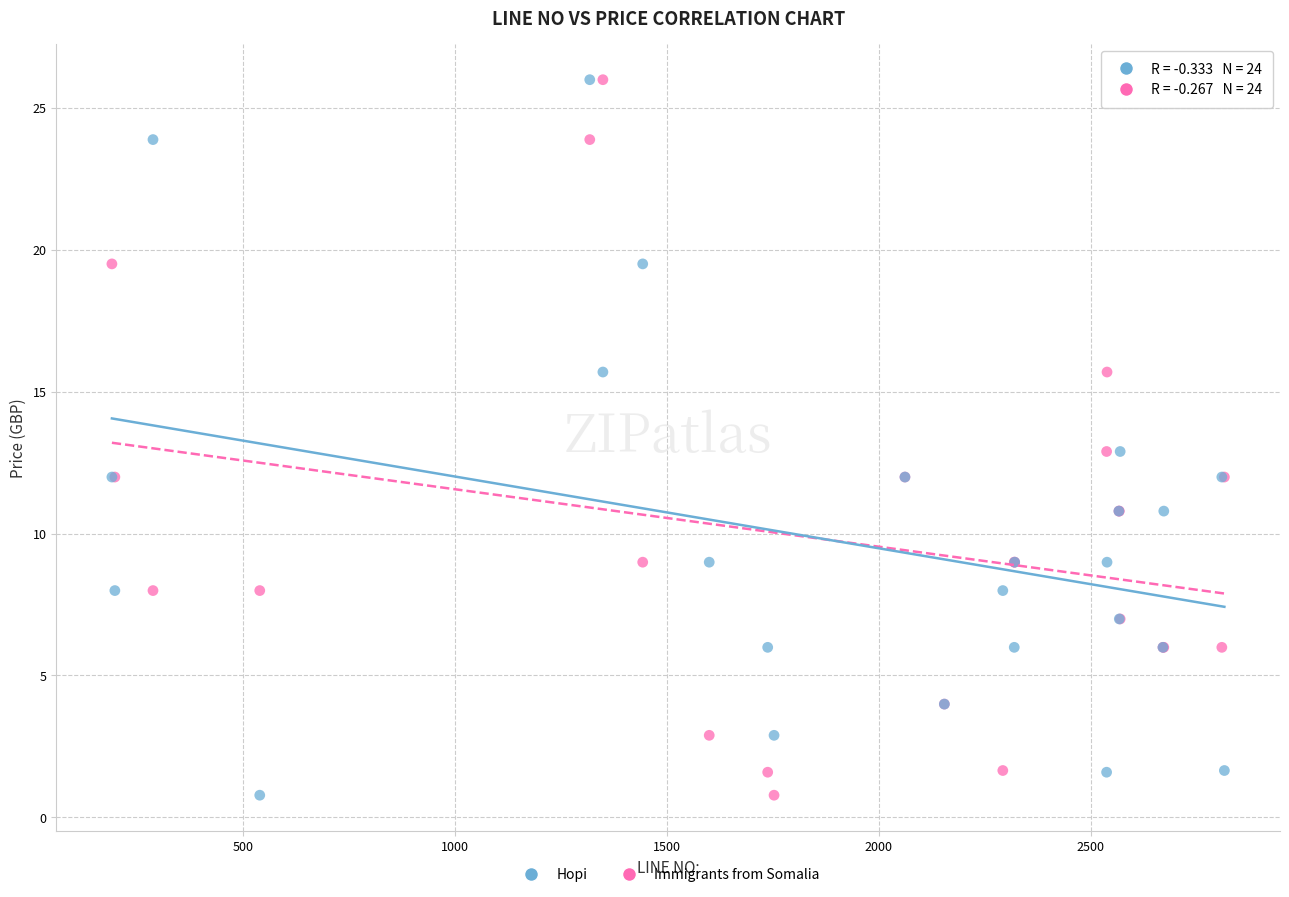

What is the X range (max minus min) for the scatter plot?

2626.0